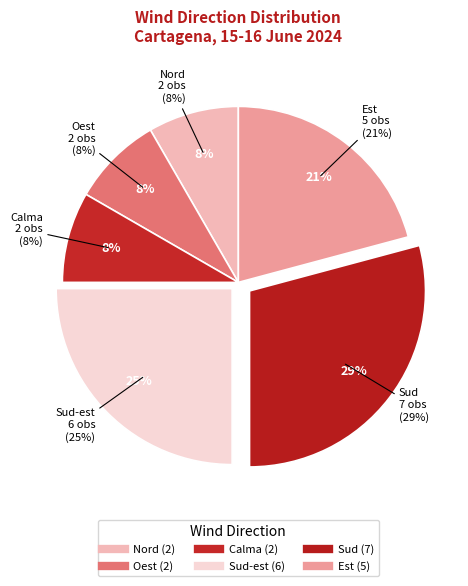

True or false: Nord accounts for 1% of the total.

False